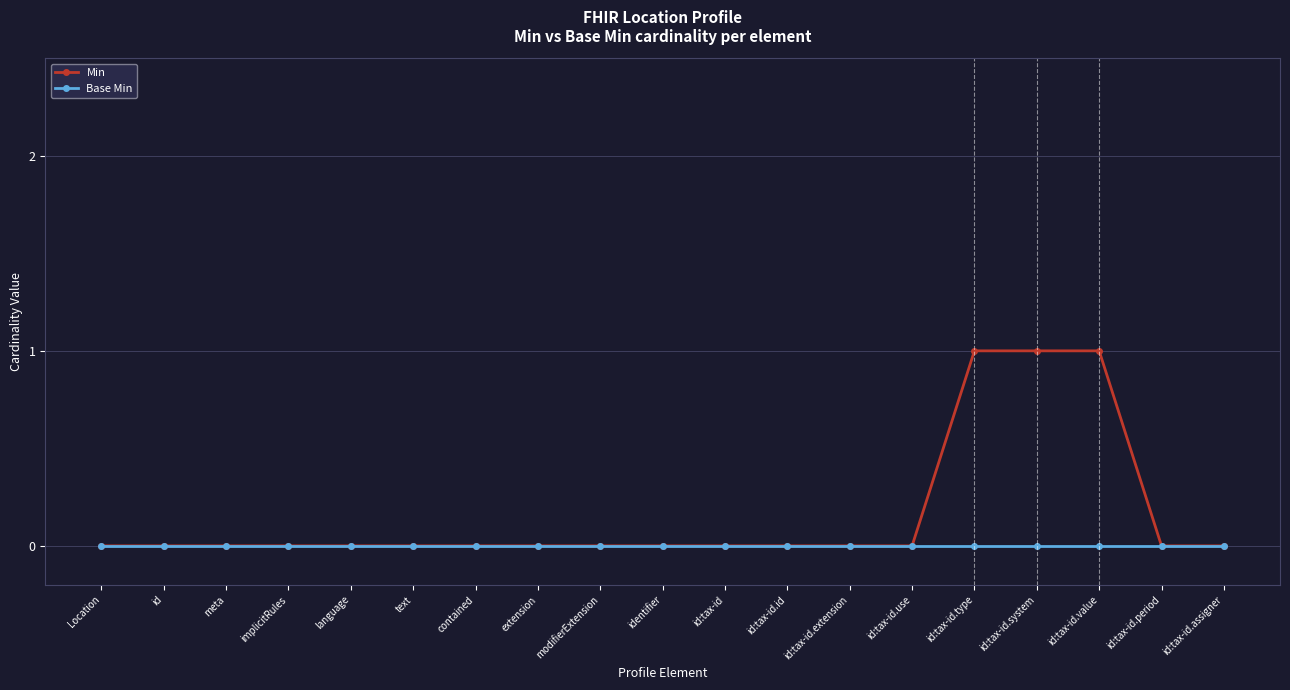

How many lines are shown in the chart?

2